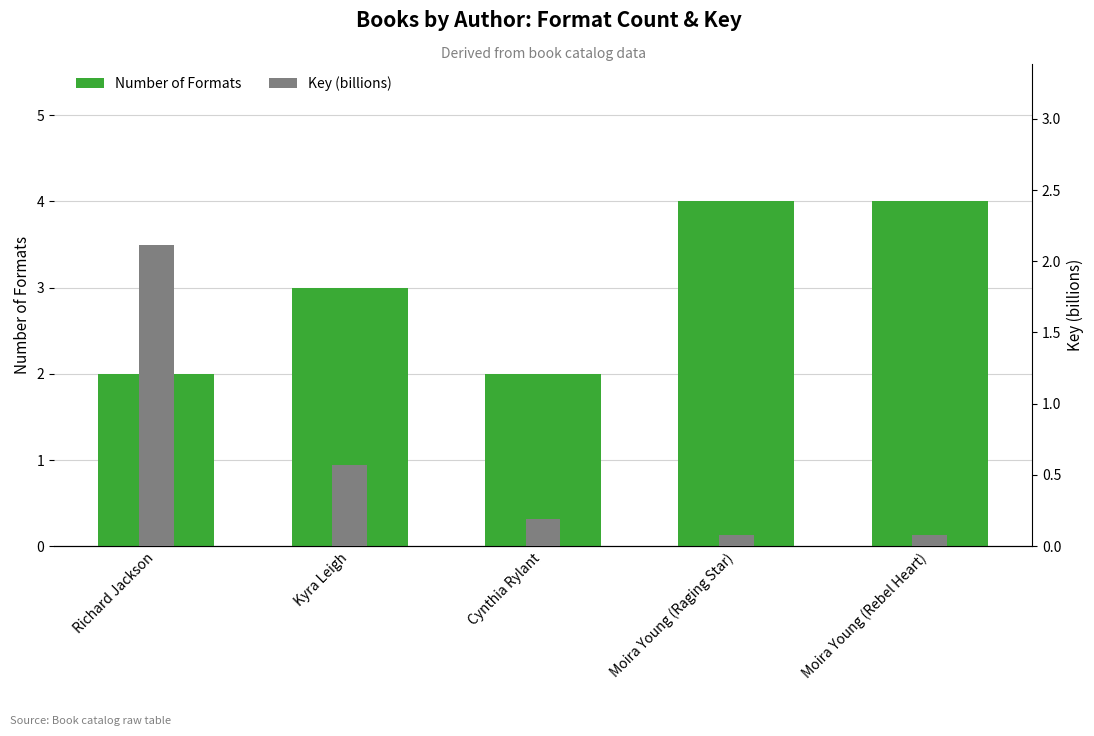

Is the value of Number of Formats at Cynthia Rylant greater than the value of Key (billions) at Moira Young (Raging Star)?

Yes